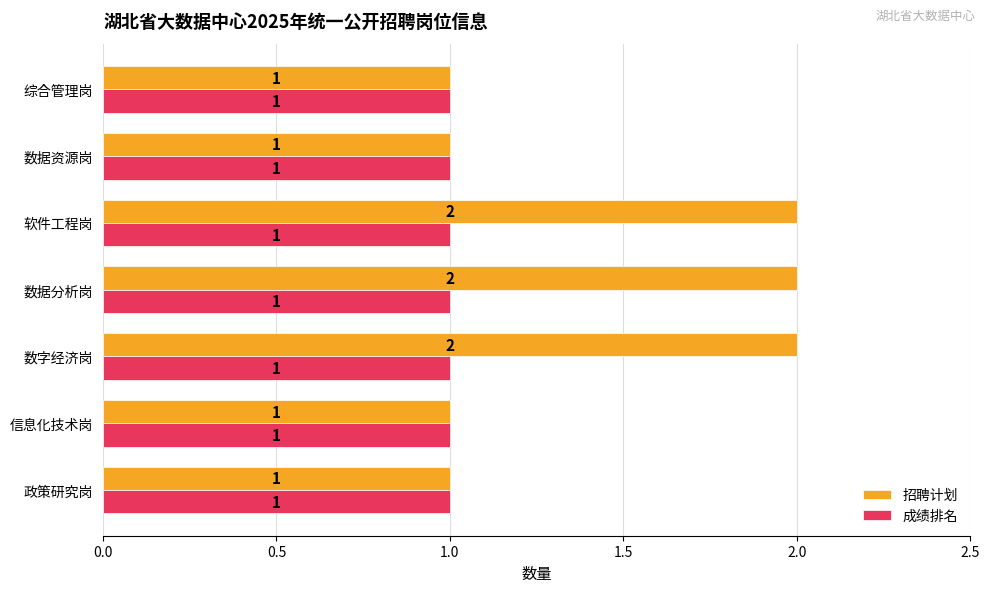

True or false: 成绩排名 has a value of 0 at 数据资源岗.

False